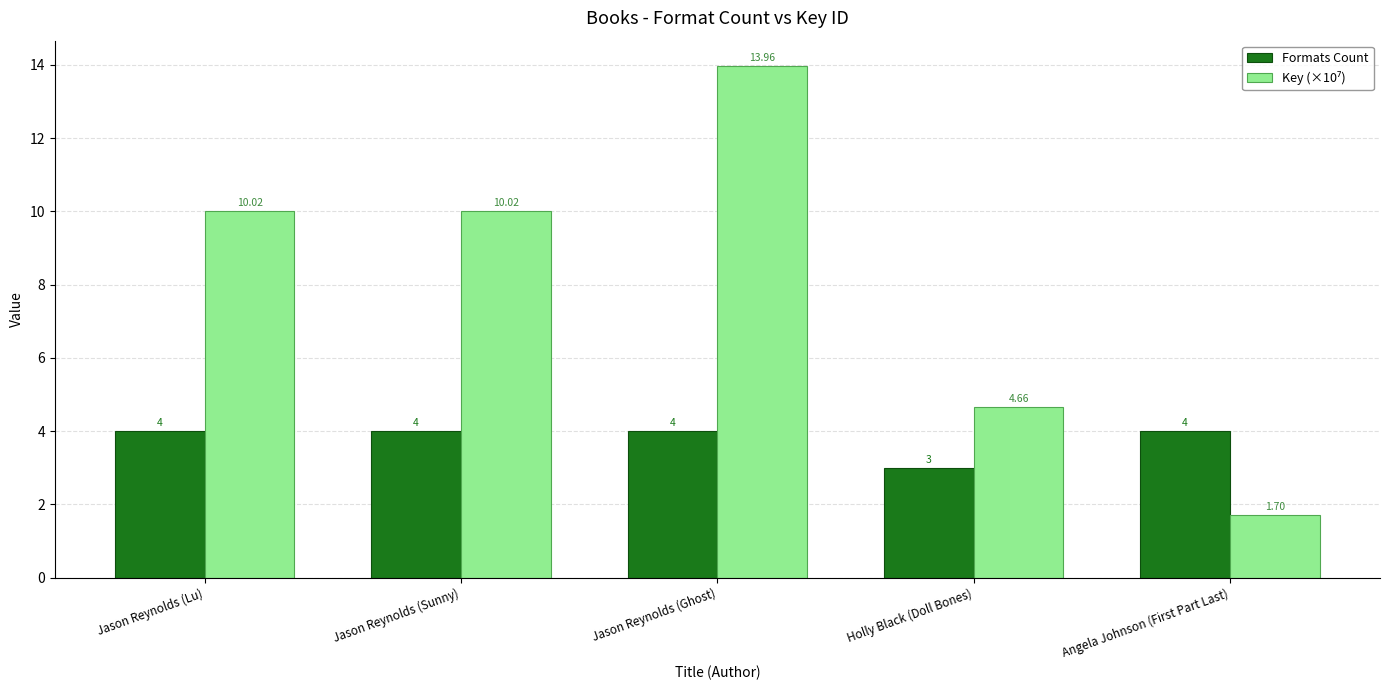

What is the spread (max minus min) of values at Jason Reynolds (Sunny)?

6.0